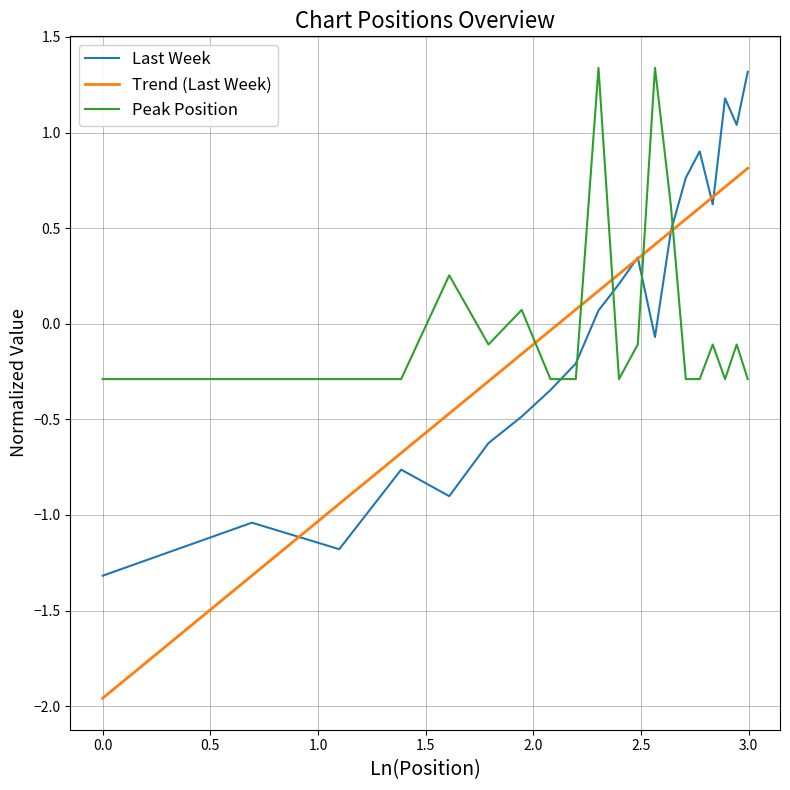

Which series has the largest range (max minus min)?

Trend (Last Week)